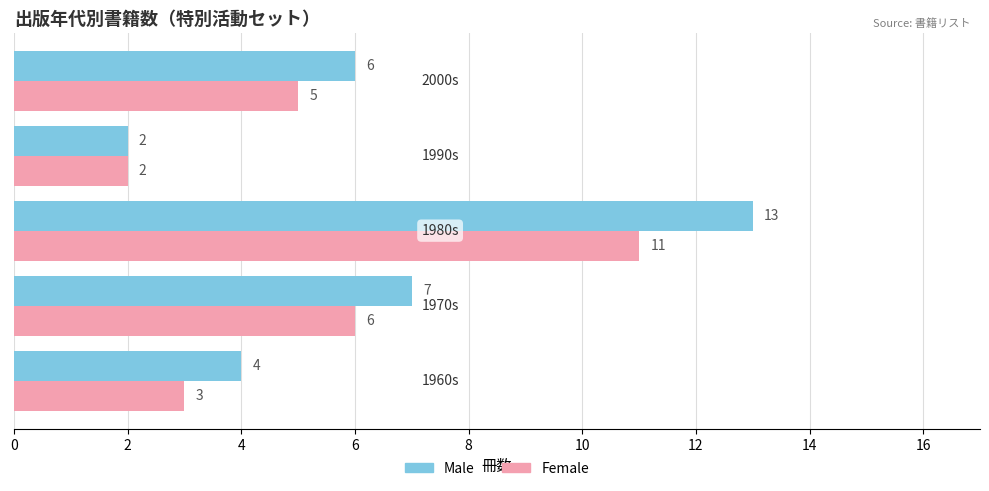

What is the sum of all Female values?

27